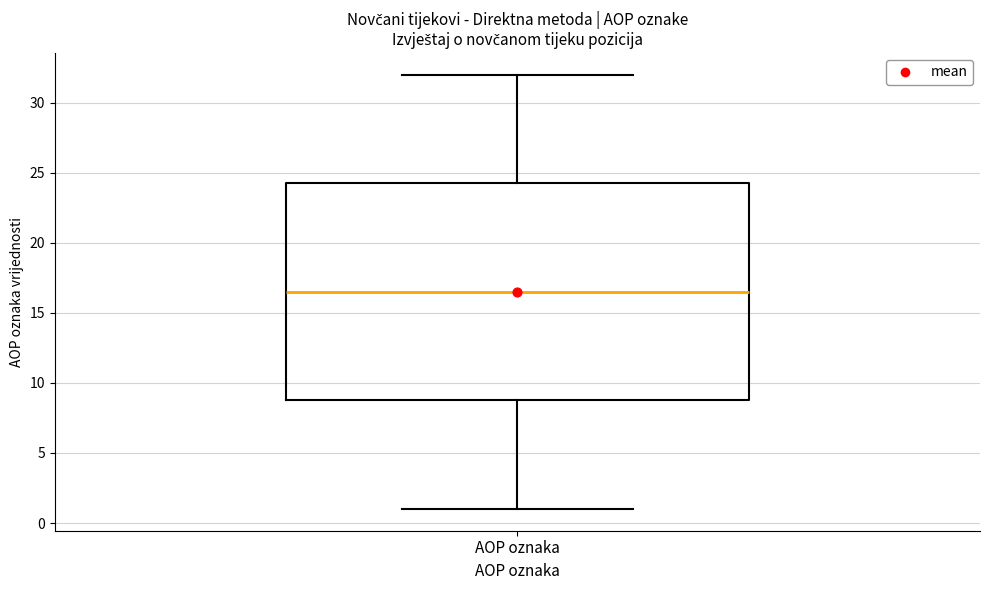

Transcribe this box plot: give where the median line is, the range the box spans, and where the two whiskers end, as read against the y-axis. The values are not printed on the chart, so give them approximately, as read against the axis.

median 16.5, box 9.0 to 24.5, whiskers 1.0 to 32.0